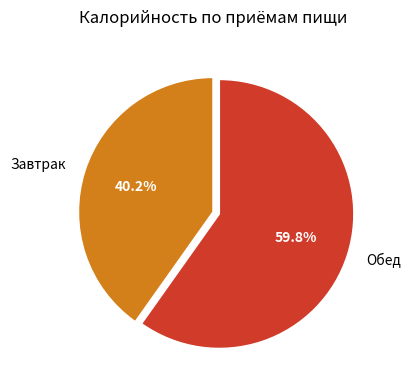

To the nearest percent, what is the difference between the largest and smallest slice percentages?

20%